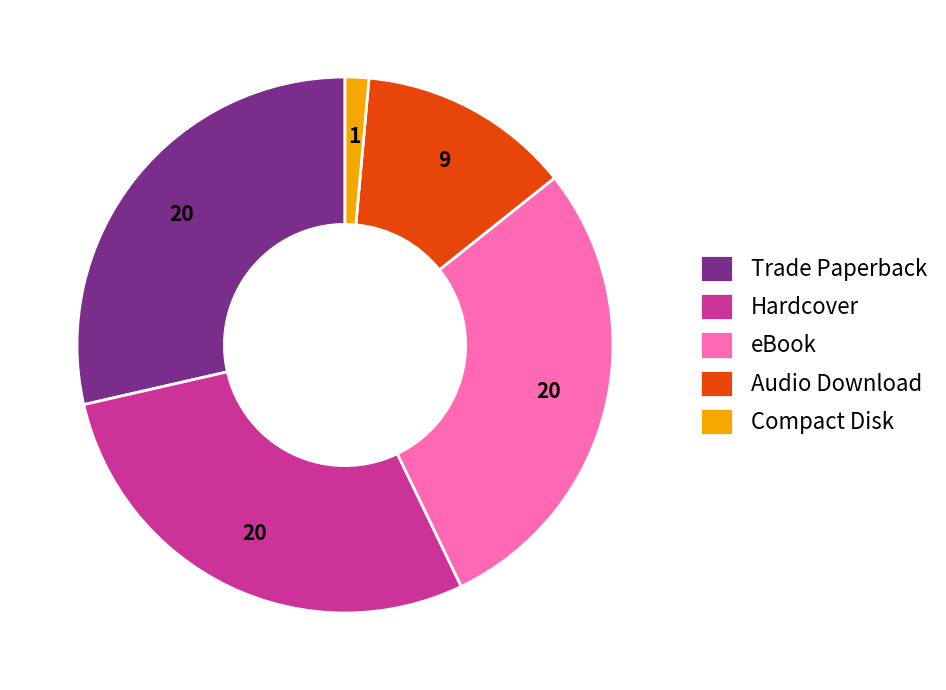

Is the sum of eBook and Hardcover greater than half?

Yes